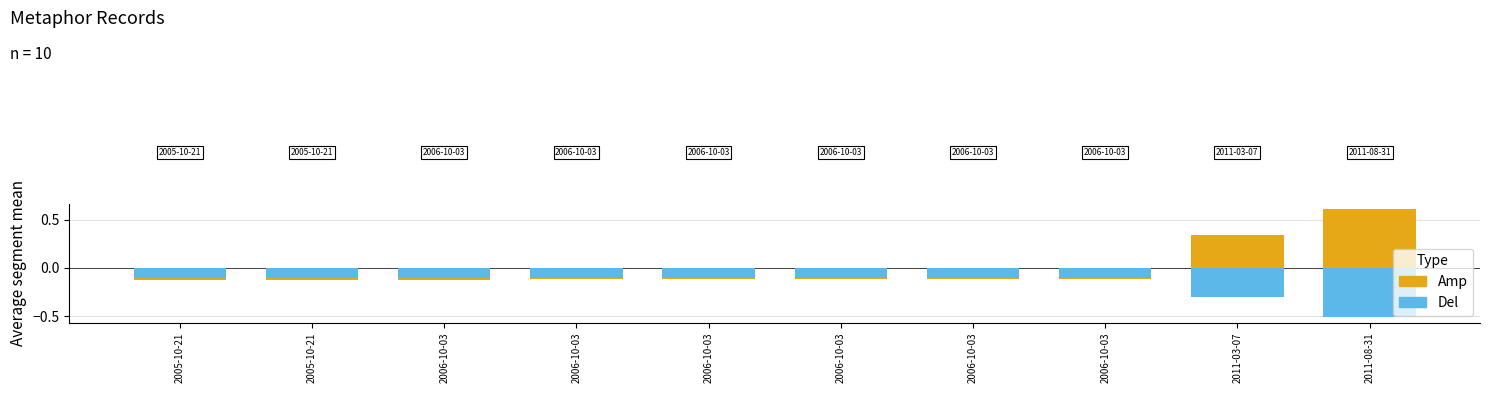

Reading left to right, what are all the values shown in this chart?

Amp: 2005-10-21=-0.1	2005-10-21=-0.1	2006-10-03=-0.1	2006-10-03=-0.1	2006-10-03=-0.1	2006-10-03=-0.1	2006-10-03=-0.1	2006-10-03=-0.1	2011-03-07=0.3	2011-08-31=0.6
Del: 2005-10-21=-0.1	2005-10-21=-0.1	2006-10-03=-0.1	2006-10-03=-0.1	2006-10-03=-0.1	2006-10-03=-0.1	2006-10-03=-0.1	2006-10-03=-0.1	2011-03-07=-0.3	2011-08-31=-0.5